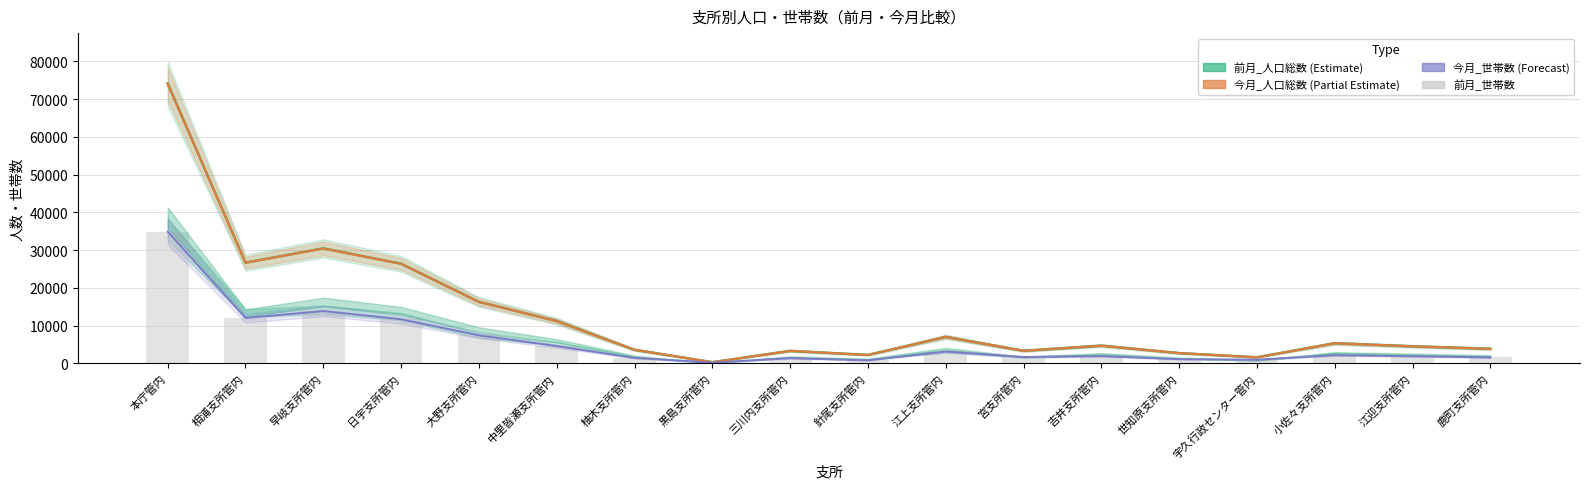

What is the sum of all 今月_世帯数 values?

102614